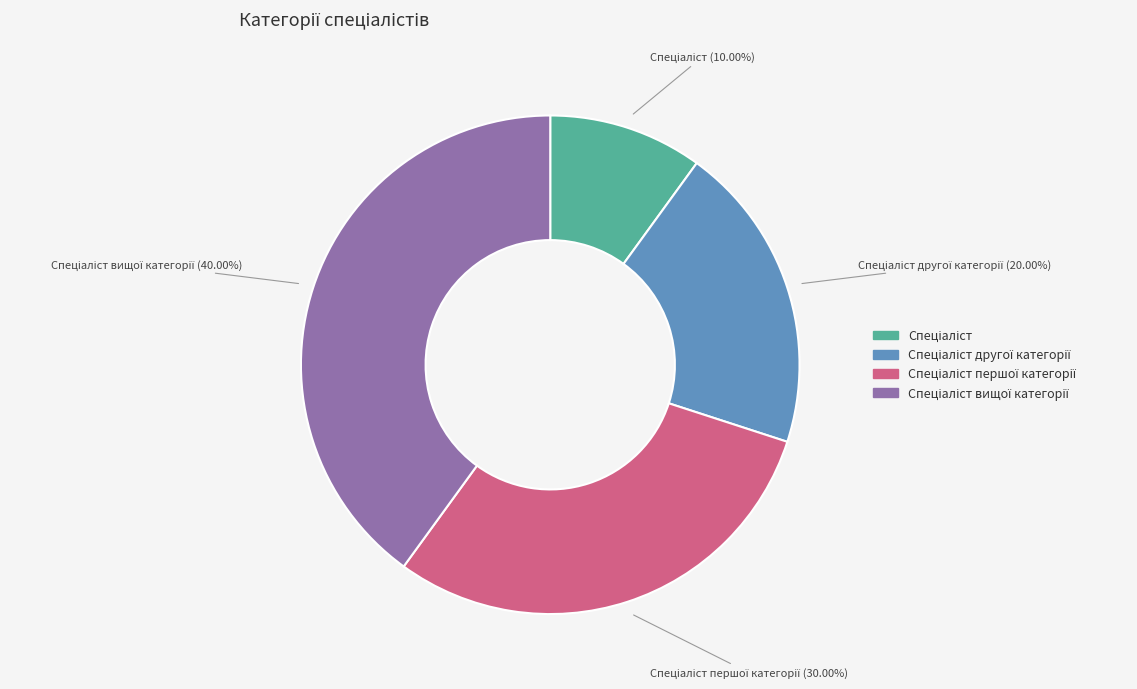

Does any single category account for the majority?

No